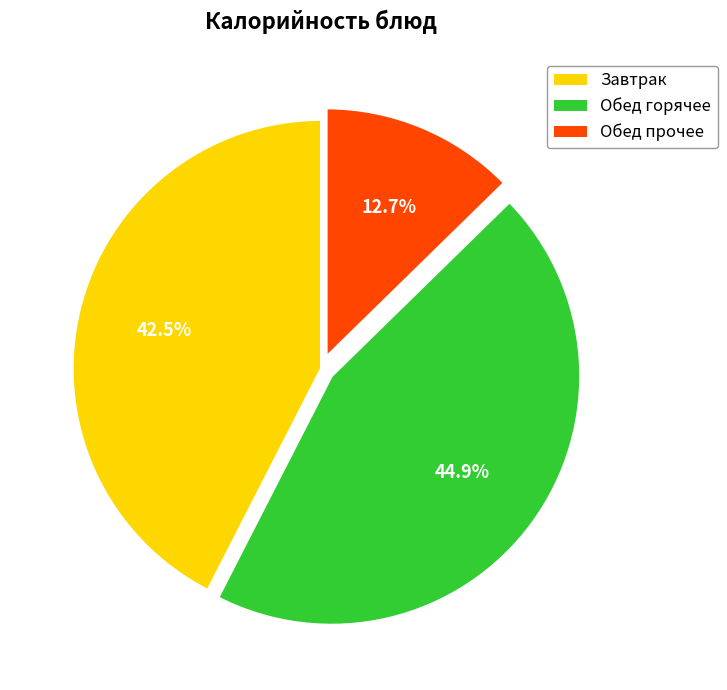

Does any single category account for the majority?

No